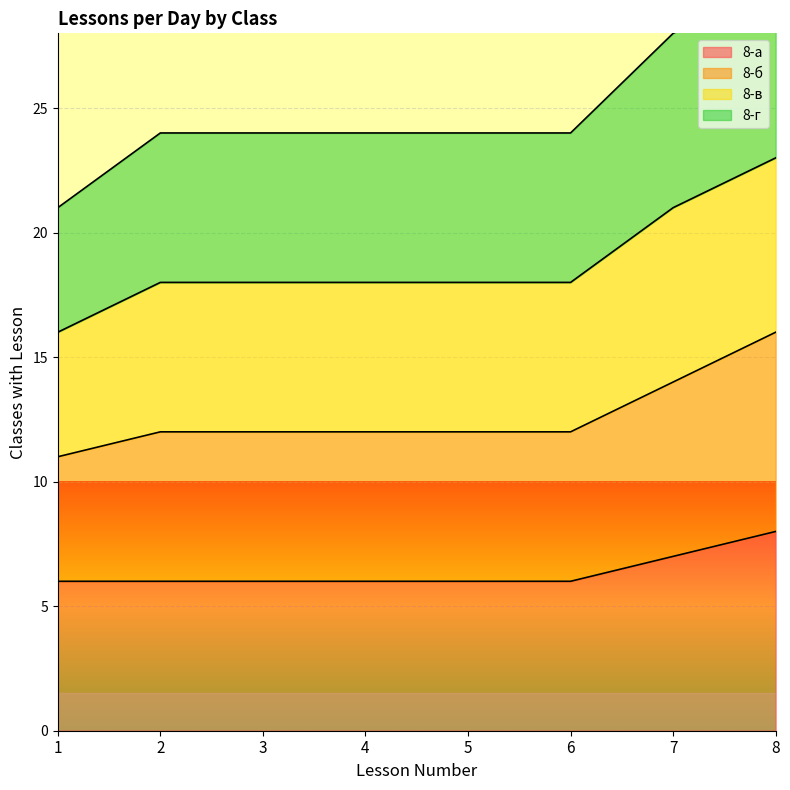

The value of 8-а at 3 is 6. True or false?

True